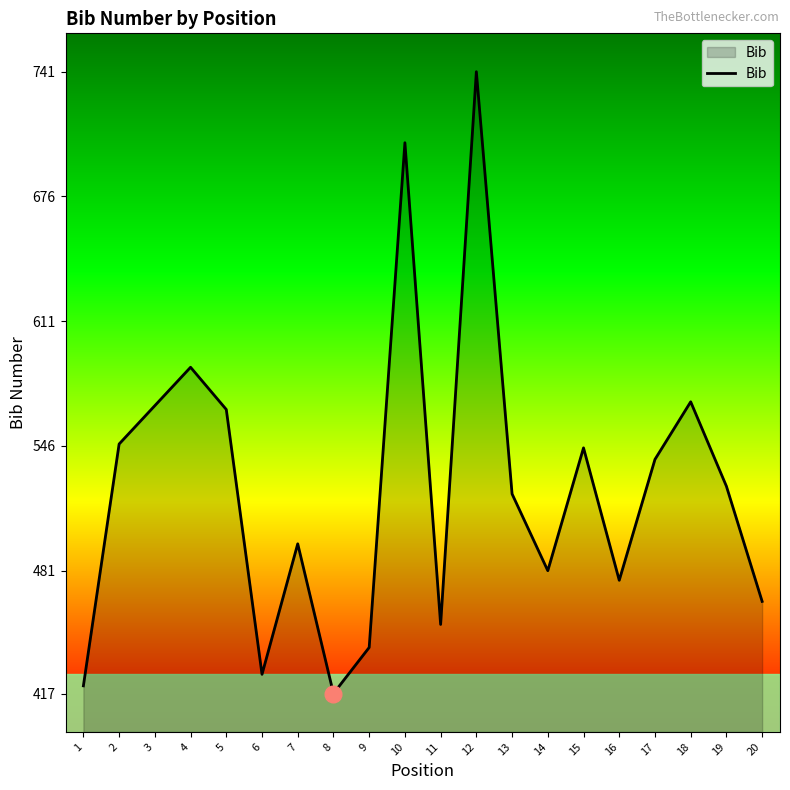

True or false: the data shows 476 at 16.

True